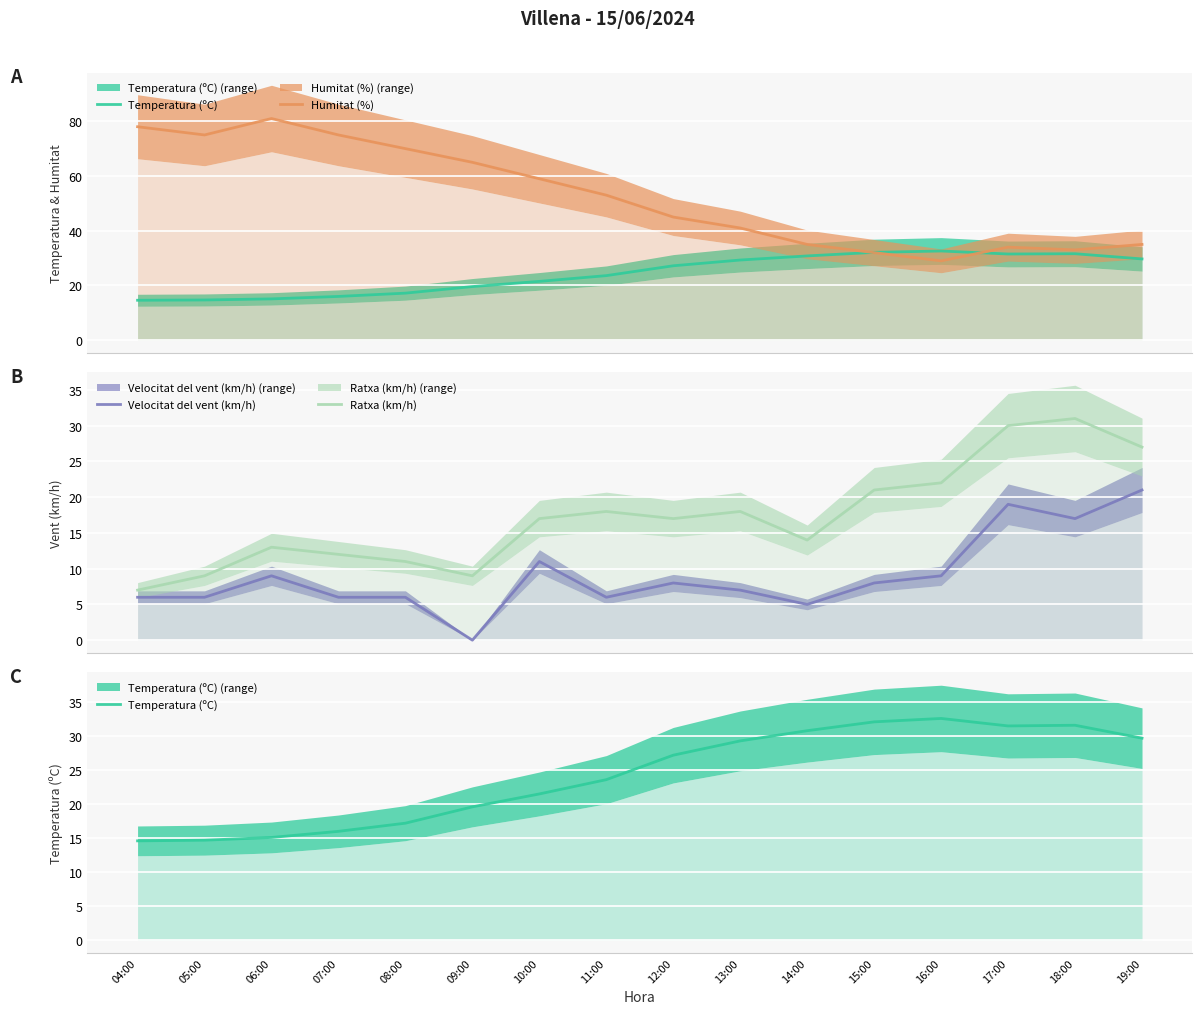

What is the label of the 4th point from the left?

07:00